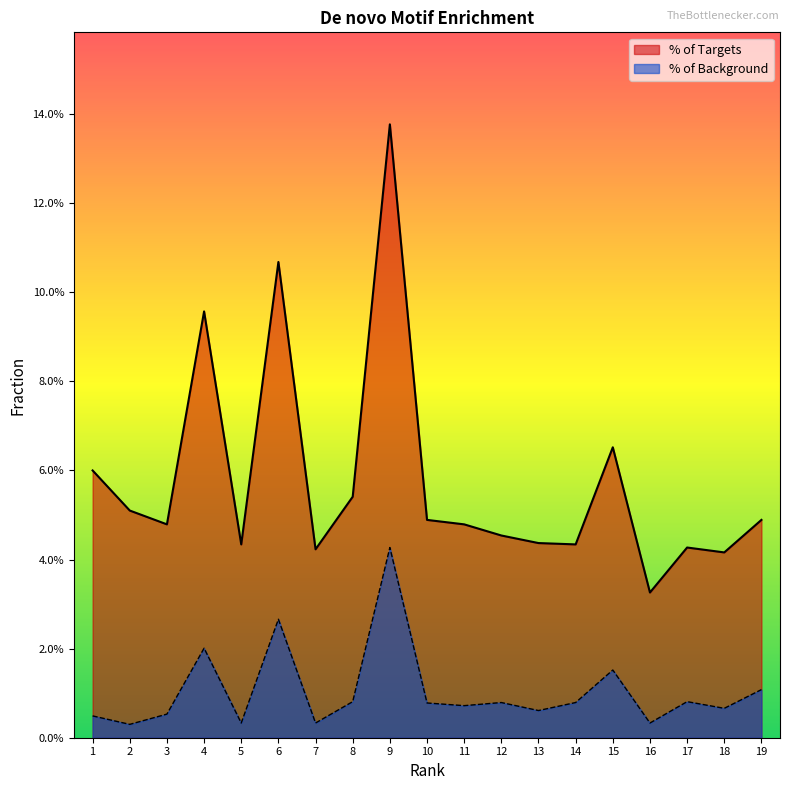

What is the spread (max minus min) of values at 4?

0.1